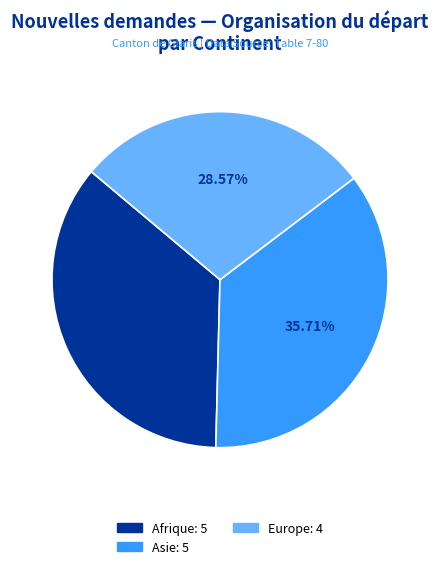

Is there a majority slice in this chart?

No